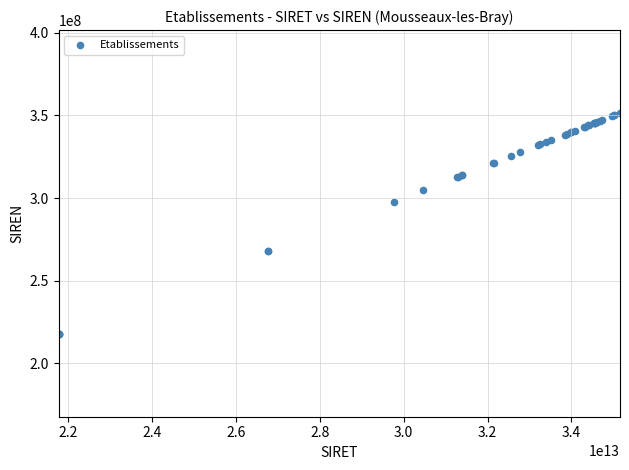

What Y value in the scatter plot is closest to 284638107?

297701245